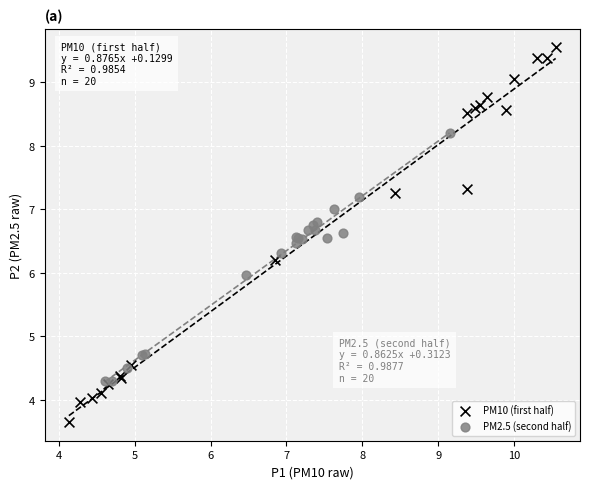

Which series reaches the minimum Y coordinate?

PM10 (first half)